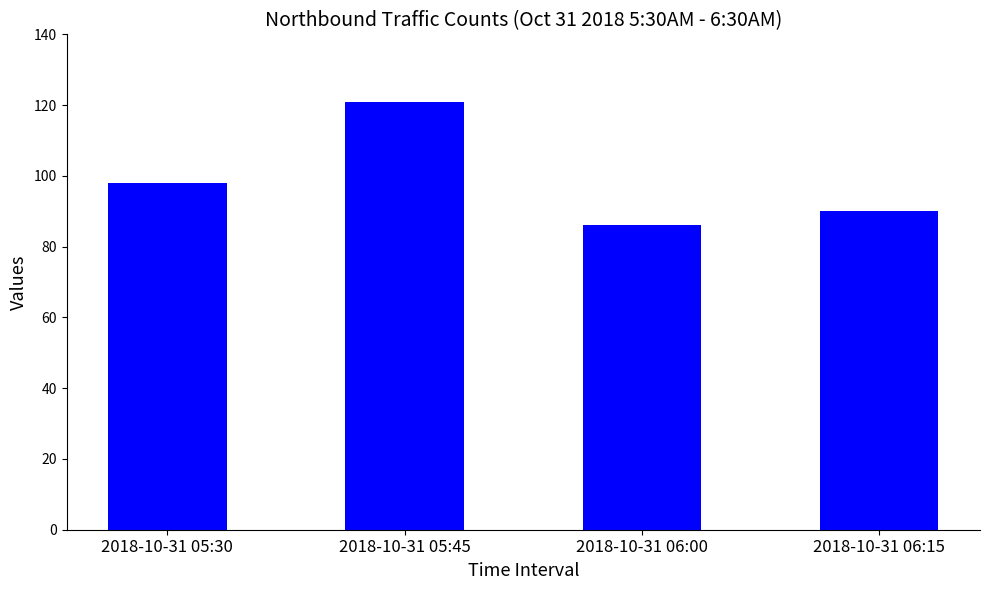

At which label is the value closest to 103?

2018-10-31 05:30